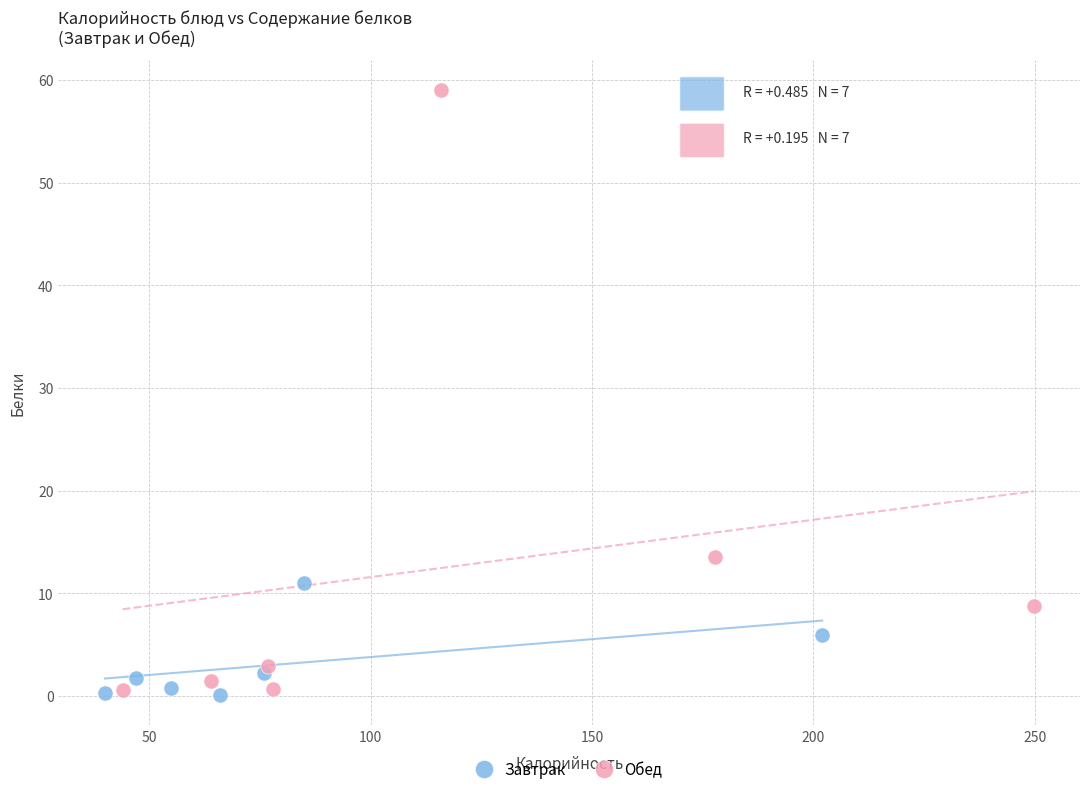

Which series reaches the maximum Y coordinate?

Обед